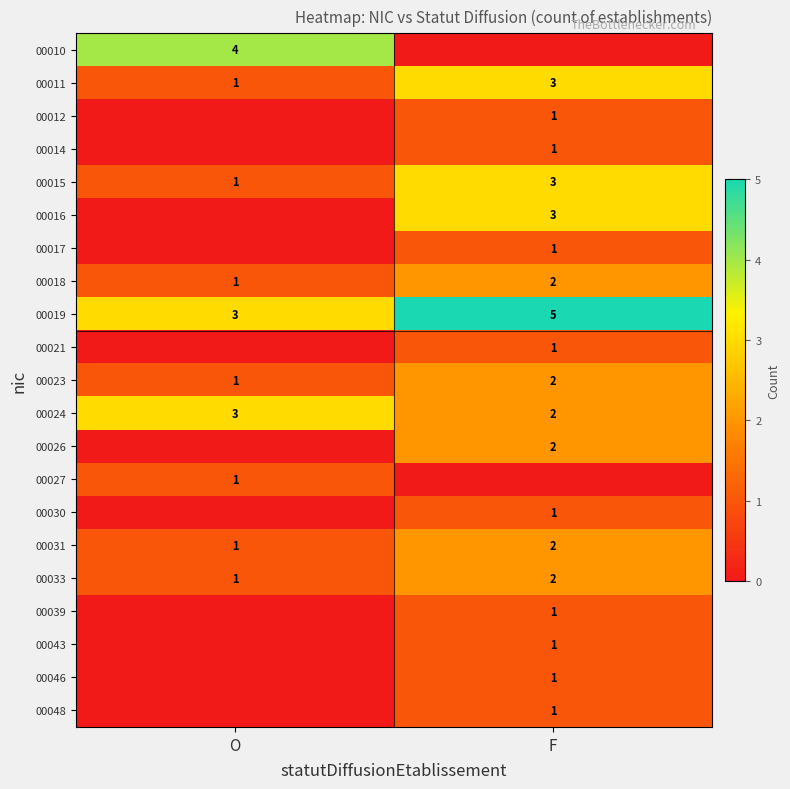

What is the sum of the 00018 values at F and O?

3